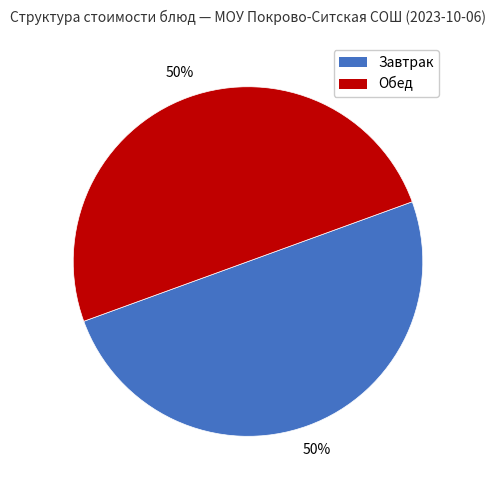

To the nearest percent, what is the average slice percentage?

50%